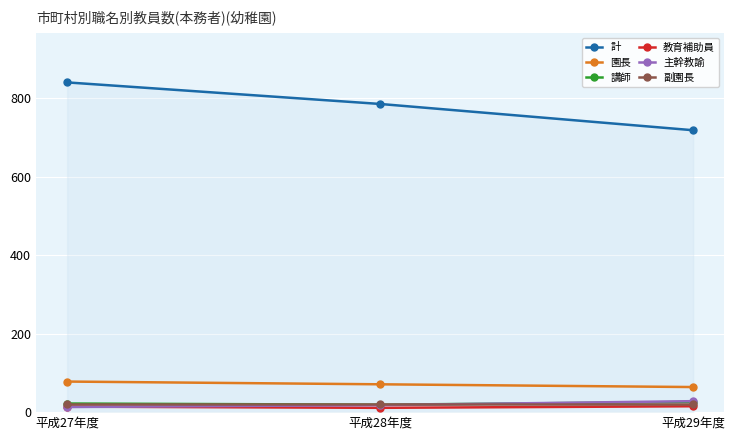

What is the sum of all 計 values?

2346